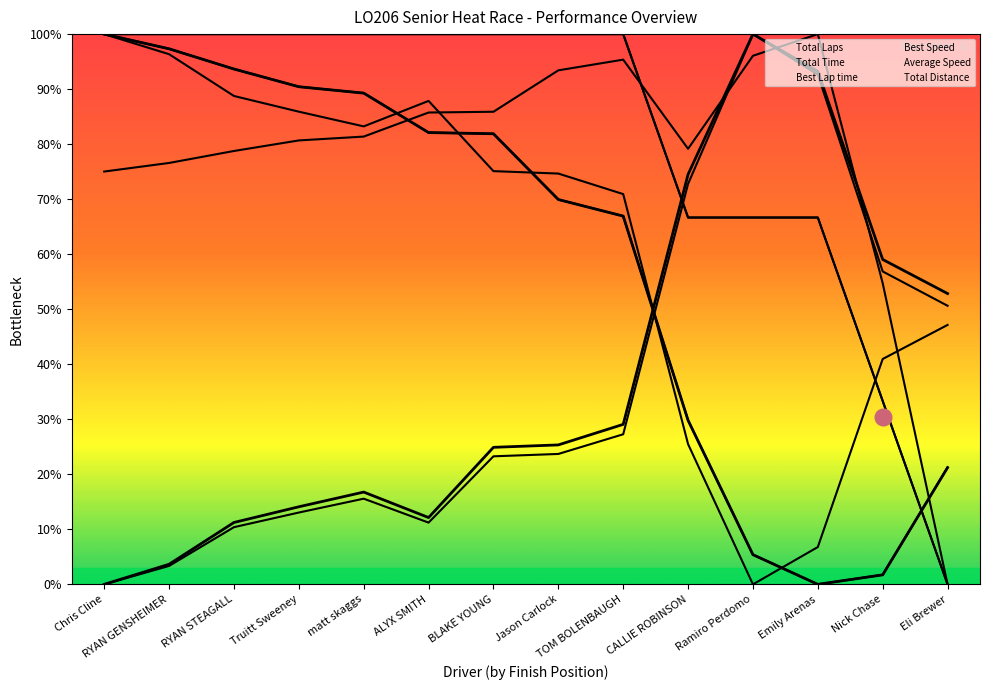

At how many categories does at least one series exceed 64?

12